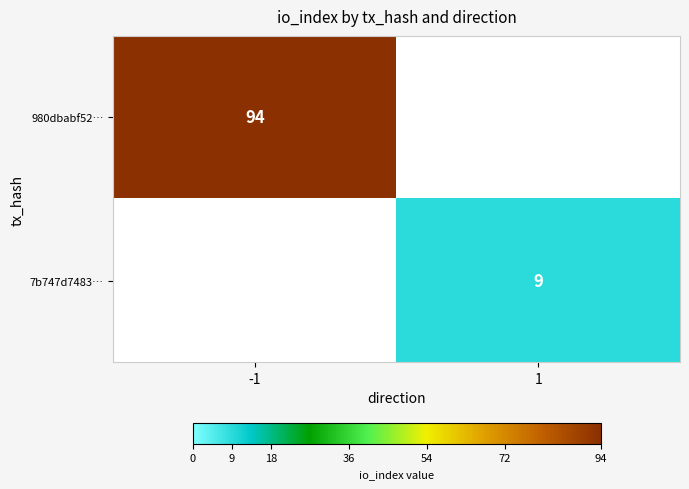

The 980dbabf52… series shows 140 at -1. True or false?

False